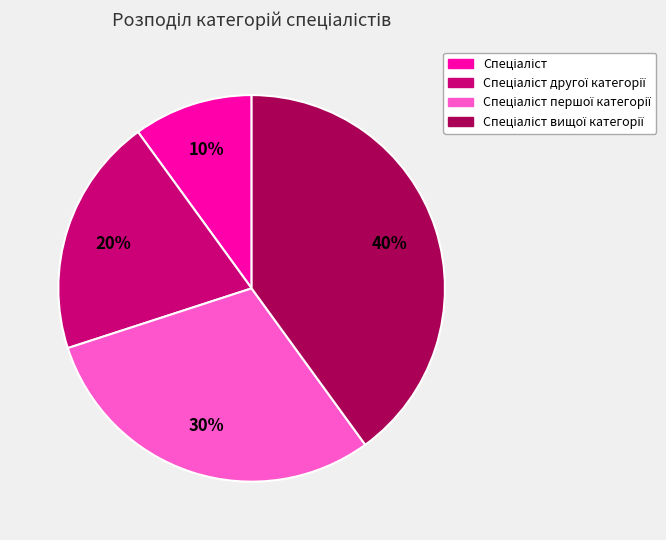

How many segments does this pie chart have?

4